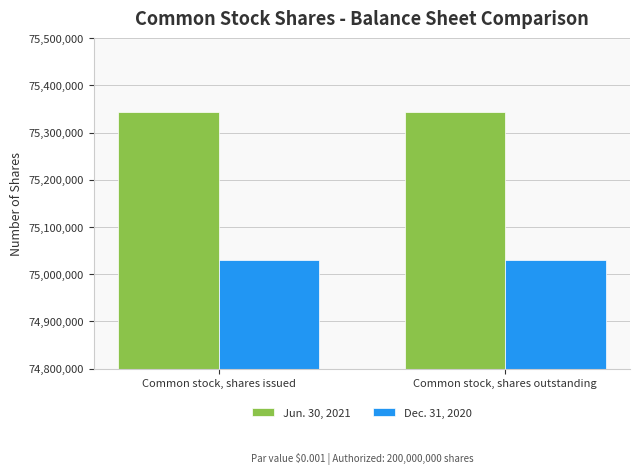

What is the difference between the highest and lowest values at Common stock, shares outstanding?

314087